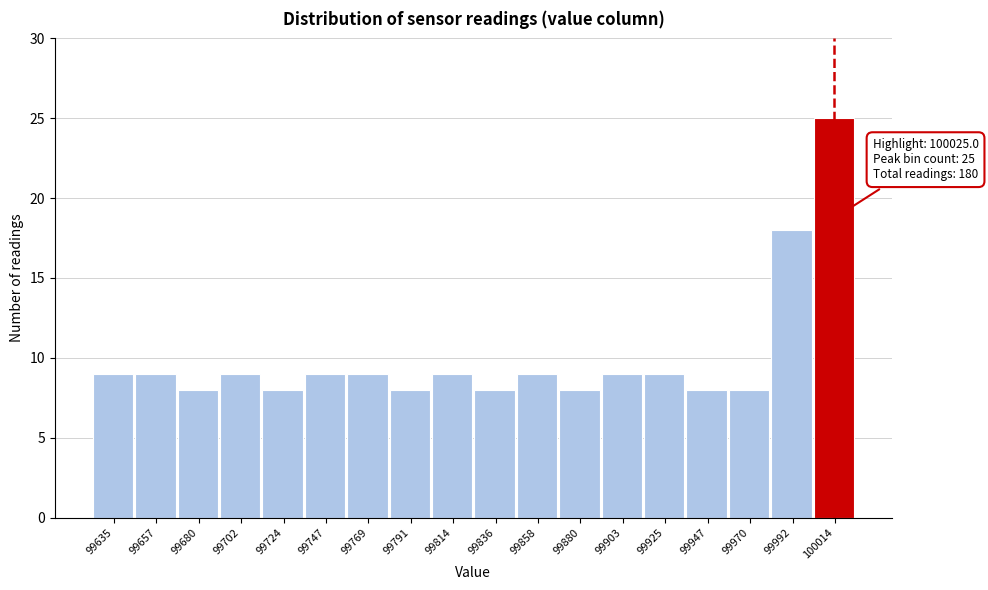

Reading left to right, extract all data points from this chart.

99635=9	99657=9	99680=8	99702=9	99724=8	99747=9	99769=9	99791=8	99814=9	99836=8	99858=9	99880=8	99903=9	99925=9	99947=8	99970=8	99992=18	100014=25